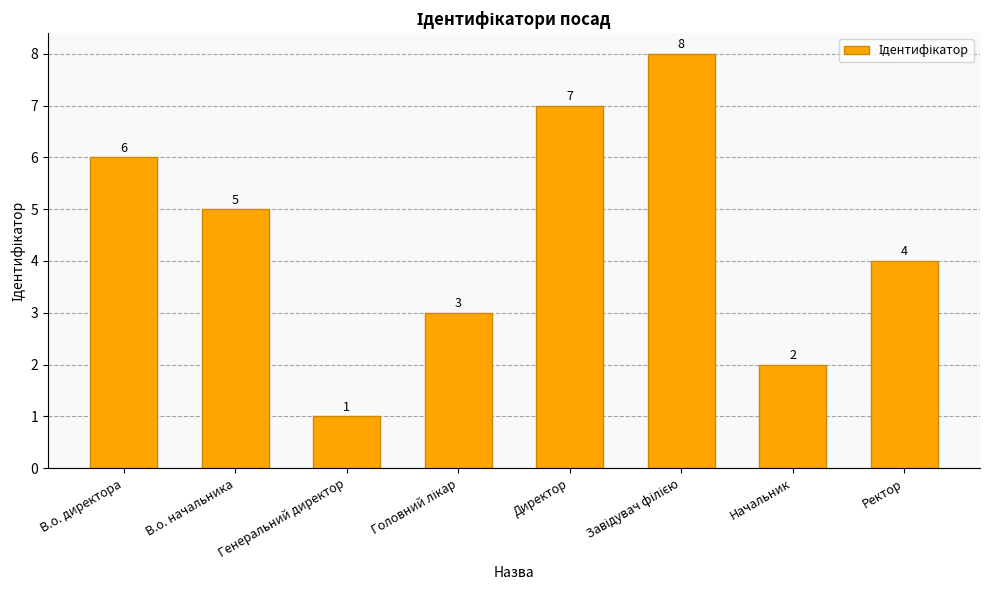

Count the values in the range 3 to 7.

5